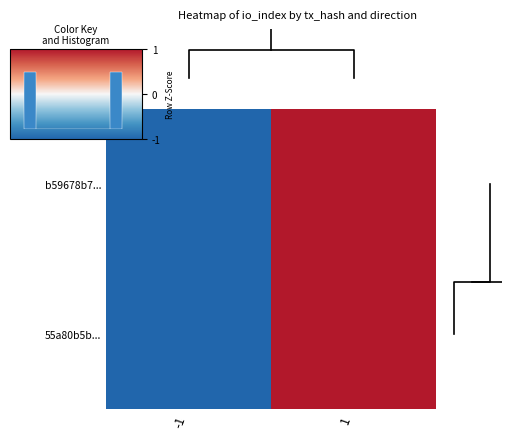

What value does the 55a80b5b... series have at 1?

1